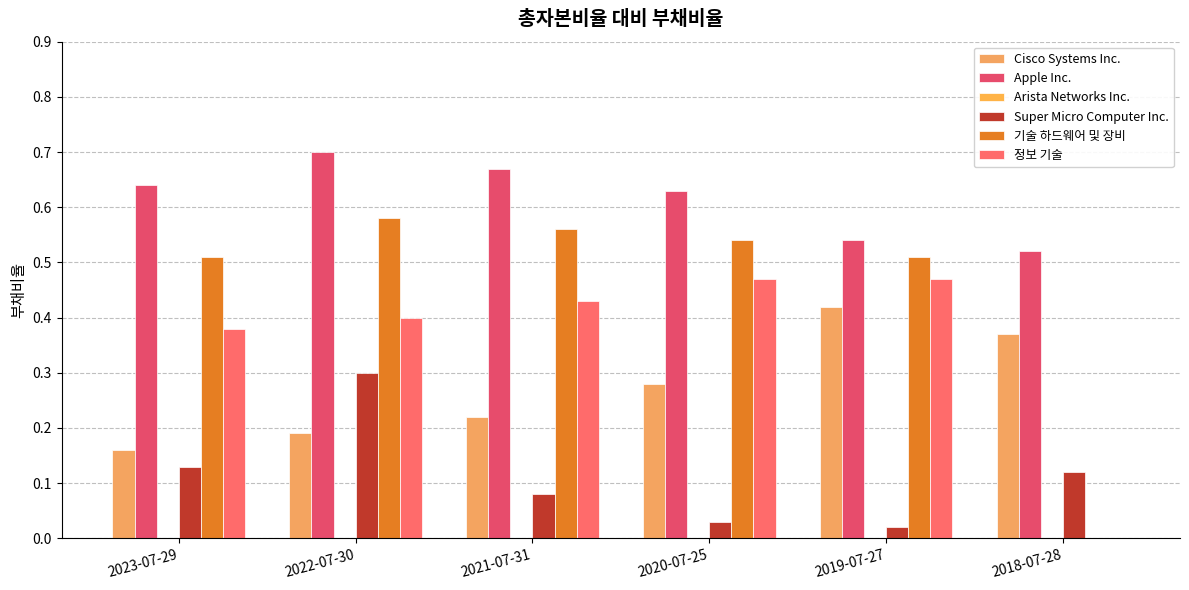

What is the average value of the Apple Inc. series?

0.6